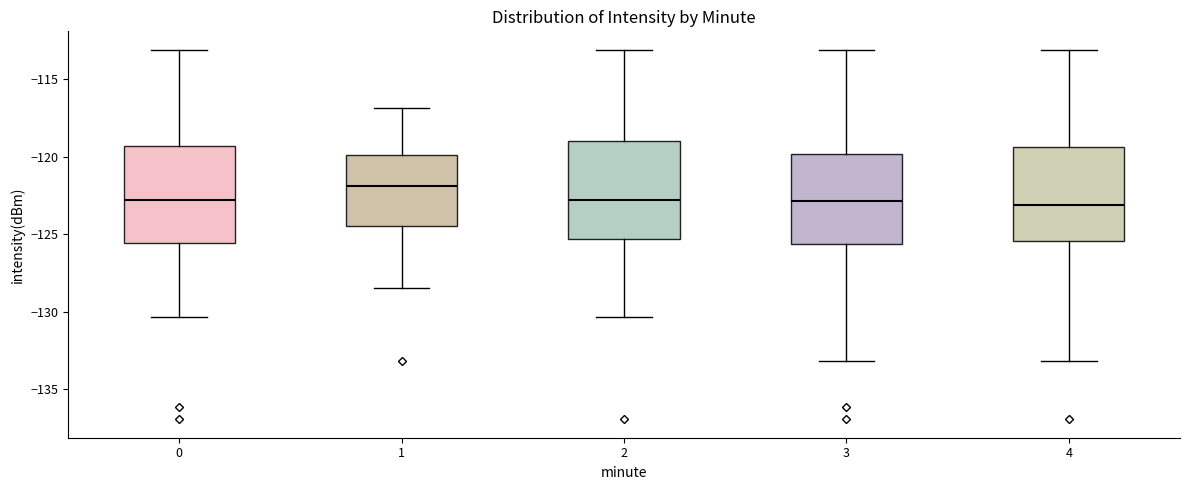

Which box has the highest median line?

1